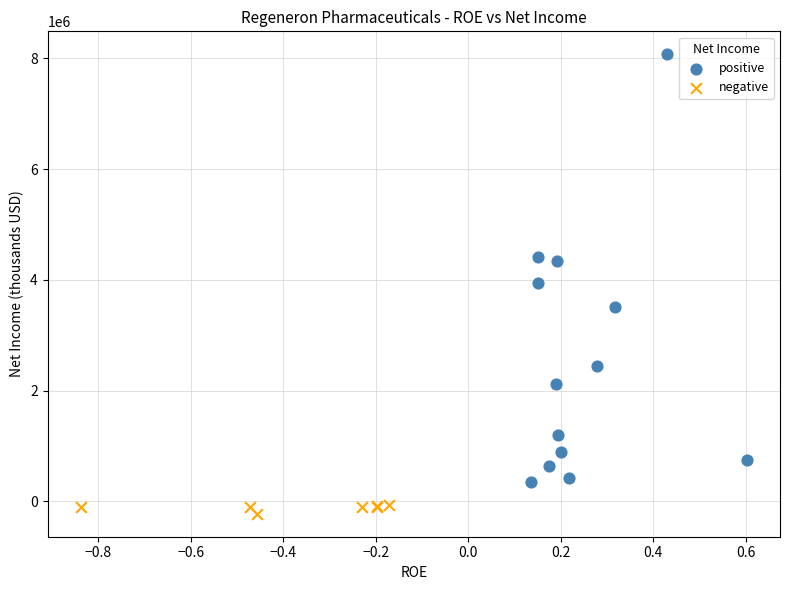

Which series reaches the minimum Y coordinate?

negative